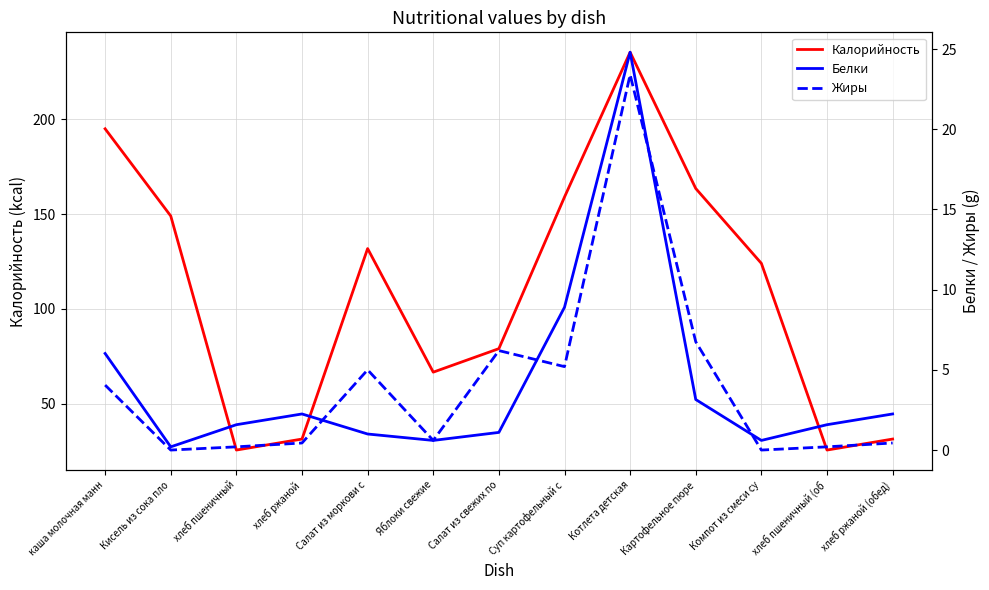

At how many categories does at least one series exceed 230?

1